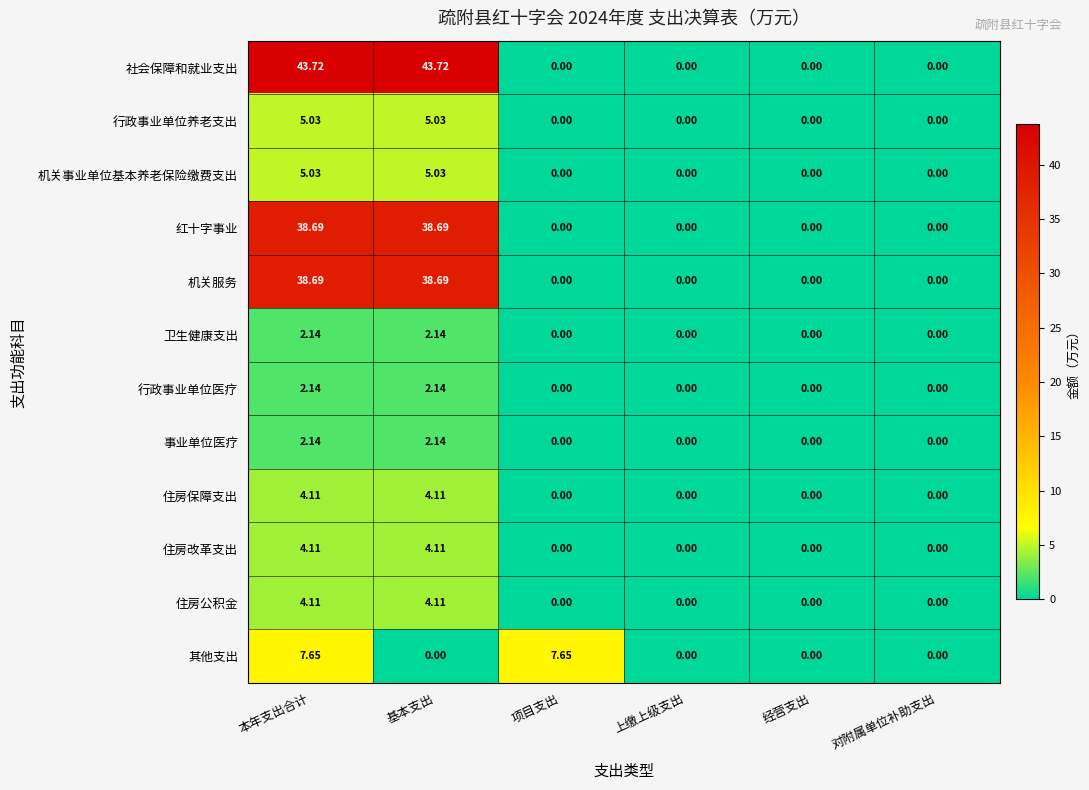

How many distinct data groups are displayed?

12